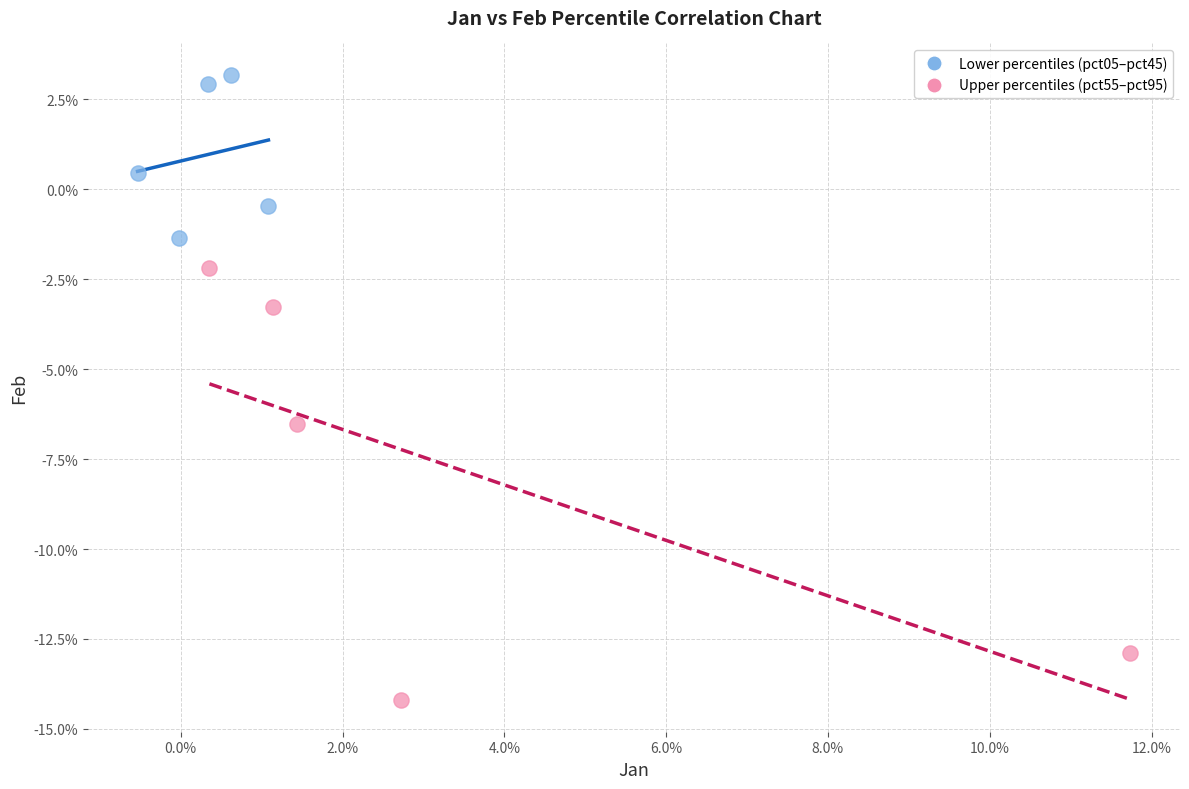

Which series has the widest spread of Y values?

Upper percentiles (pct55–pct95)